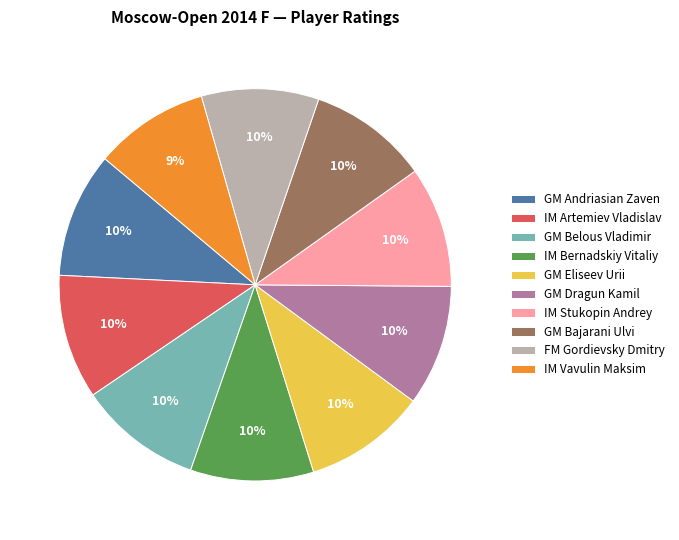

Does GM Eliseev Urii represent more than half of the total?

No